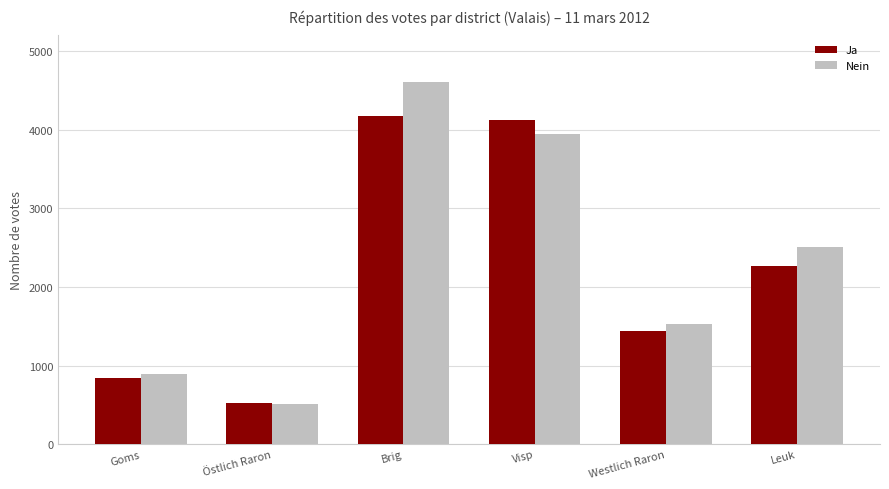

Are the bars grouped side by side (vs. stacked)?

Yes